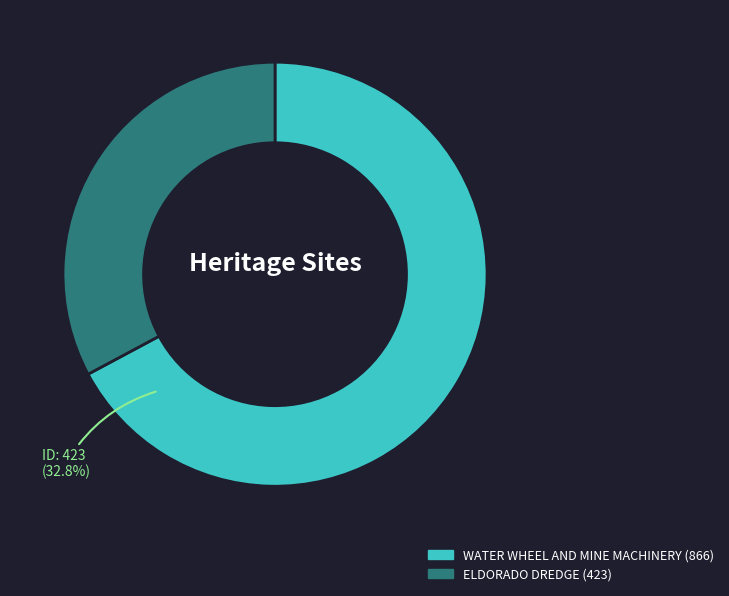

Is there a majority slice in this chart?

Yes